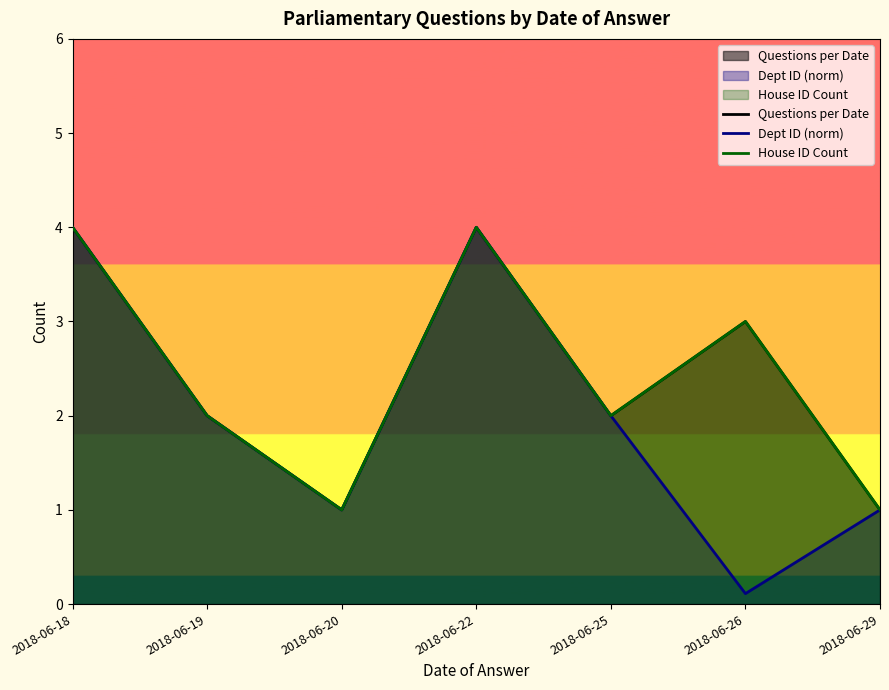

True or false: Questions per Date and House ID Count intersect in this chart.

False